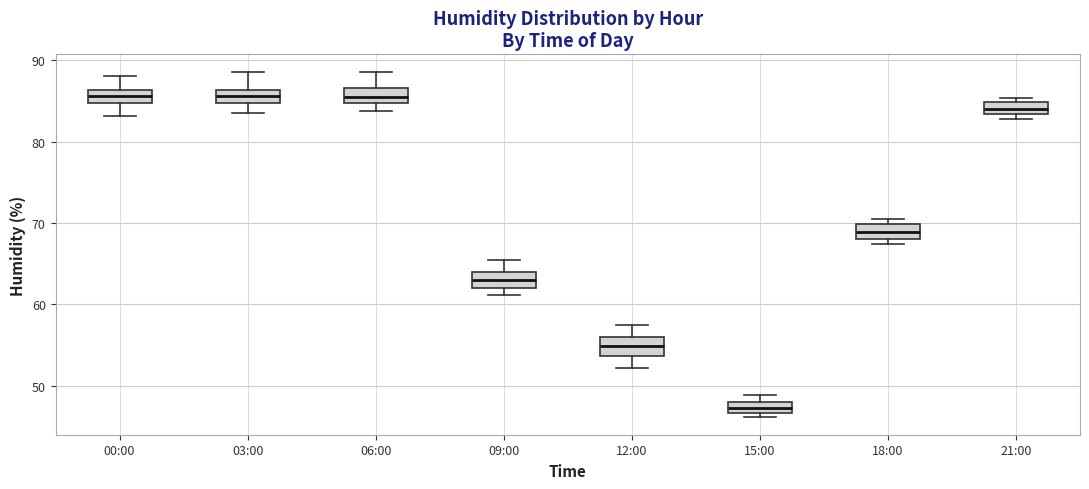

Which box has the lowest median line?

15:00